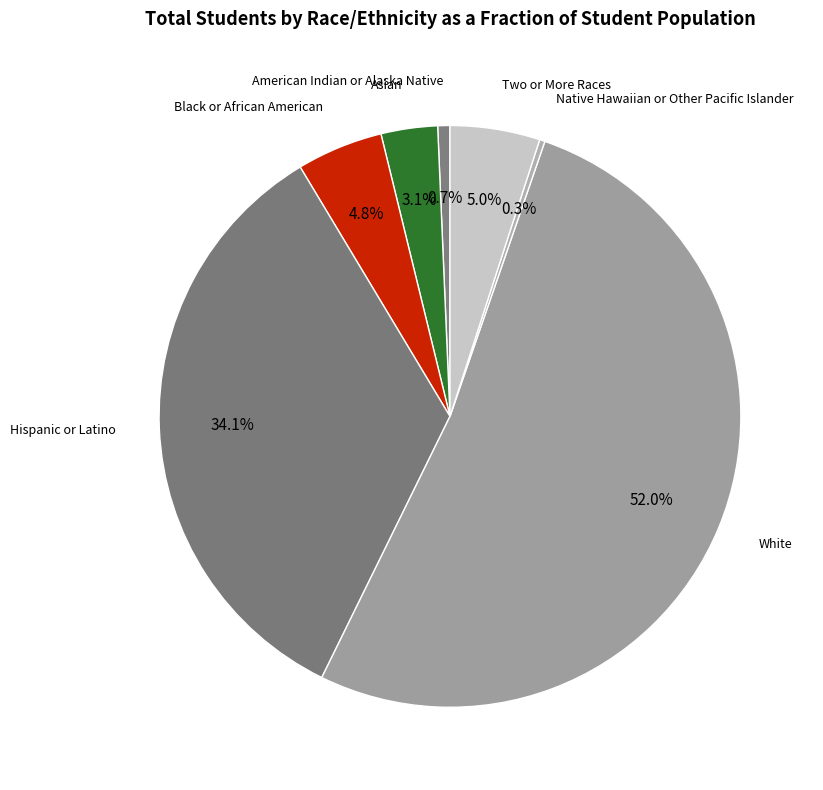

Between Asian and Black or African American, which is larger?

Black or African American